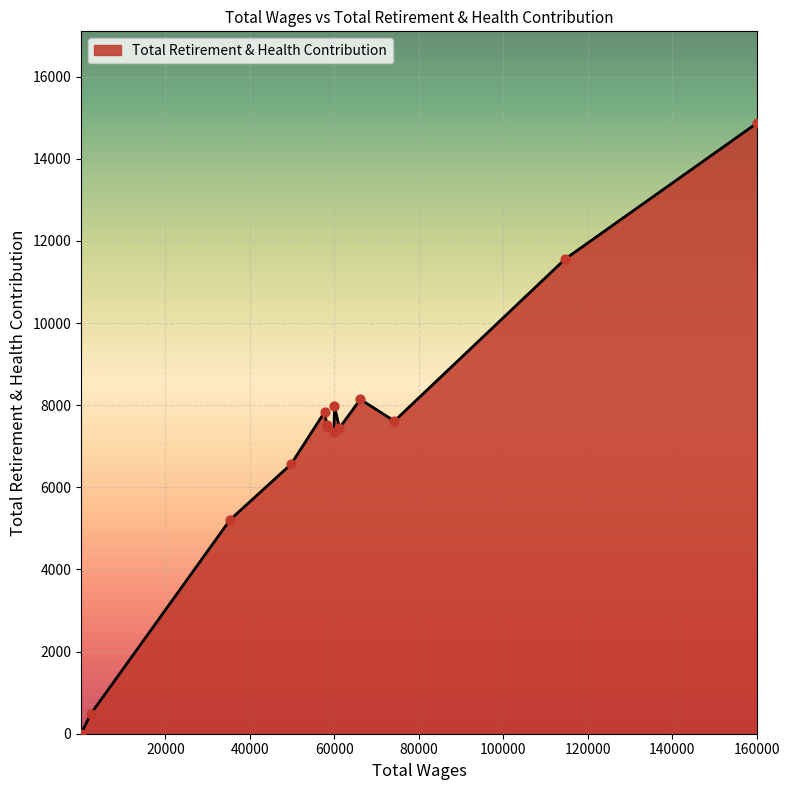

What is the greatest value displayed?

14871